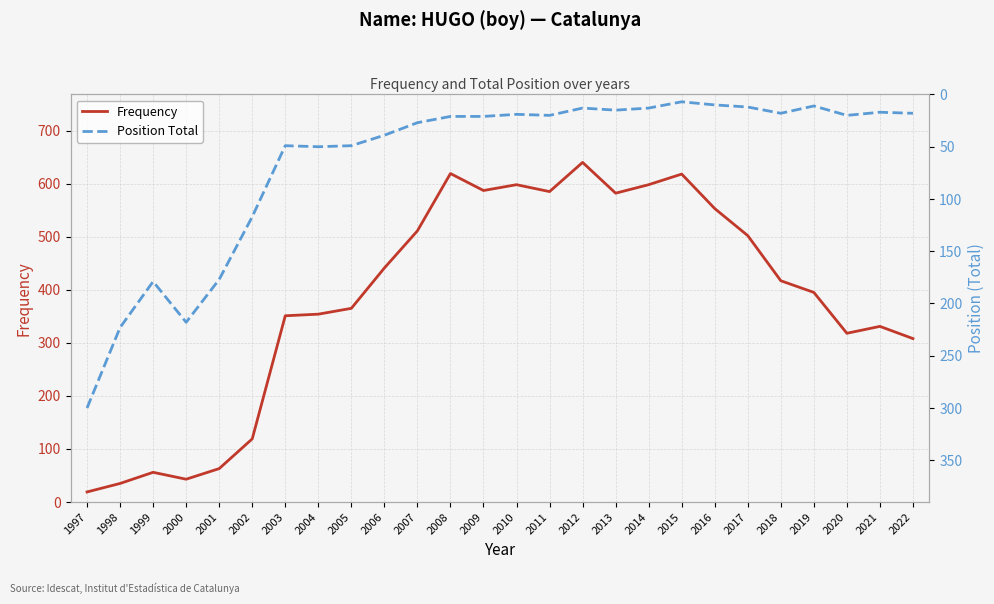

List the labels in order of Frequency value, largest first.

2012, 2008, 2015, 2010, 2014, 2009, 2011, 2013, 2016, 2007, 2017, 2006, 2018, 2019, 2005, 2004, 2003, 2021, 2020, 2022, 2002, 2001, 1999, 2000, 1998, 1997